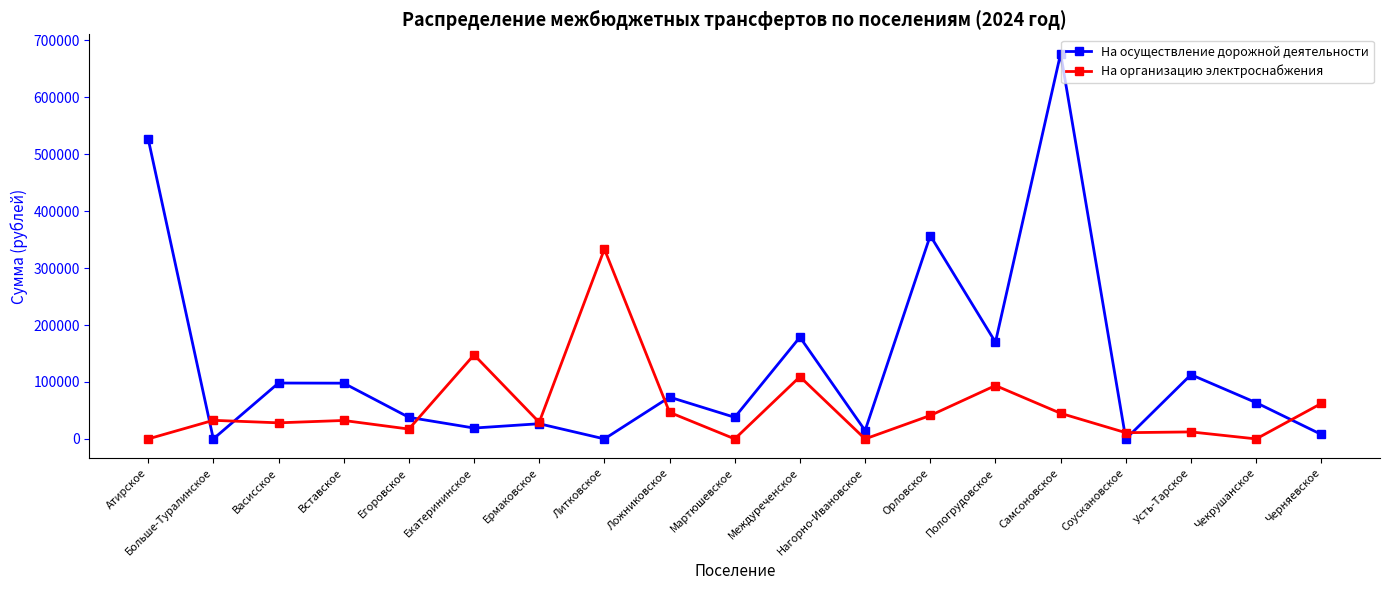

Which series has the widest spread of values?

На осуществление дорожной деятельности